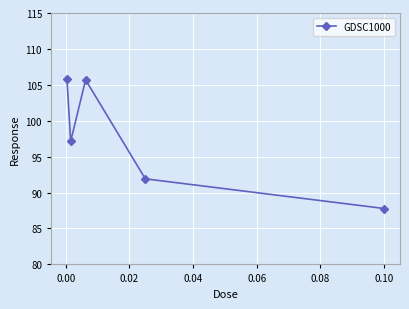

What is the difference between the maximum and minimum values?

18.0